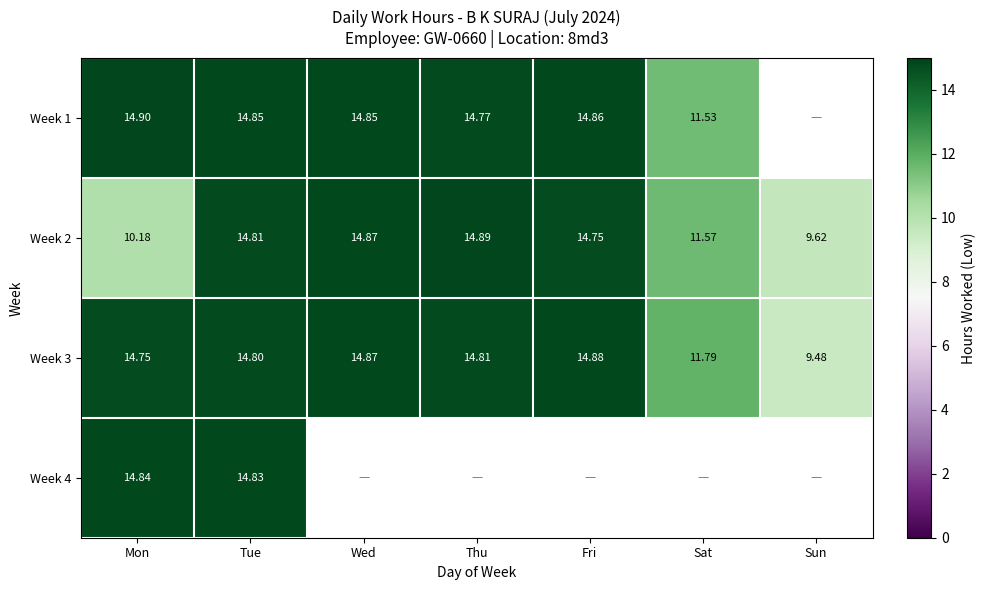

At which label does Week 3 first exceed 14?

Mon